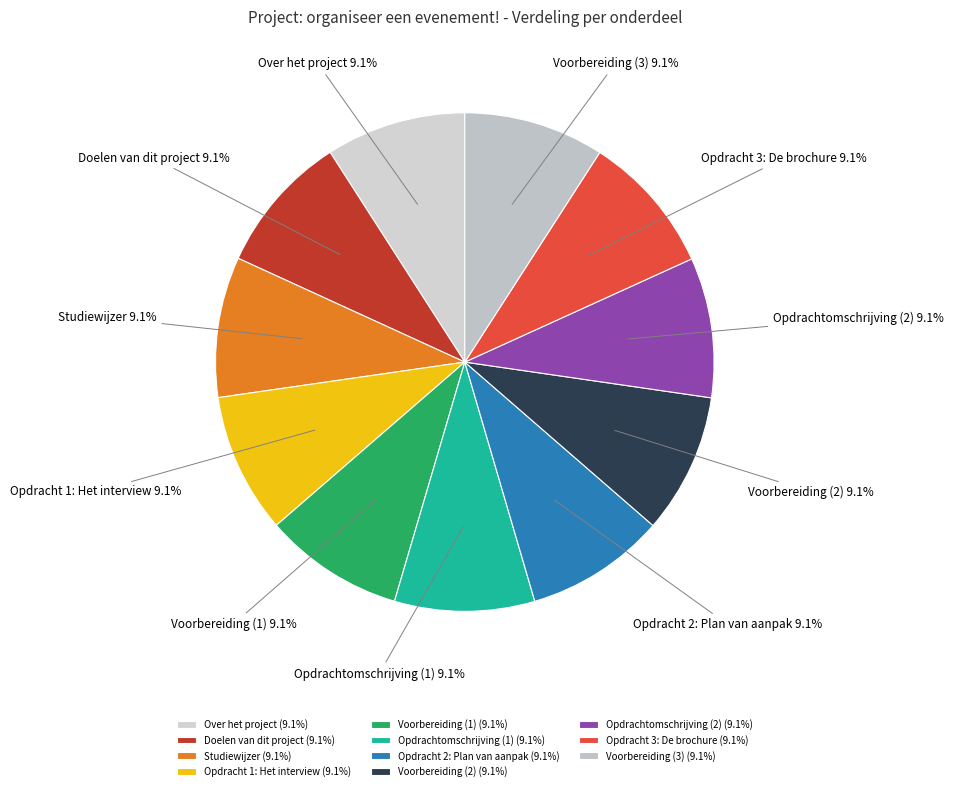

Does Opdrachtomschrijving (2) represent more than half of the total?

No